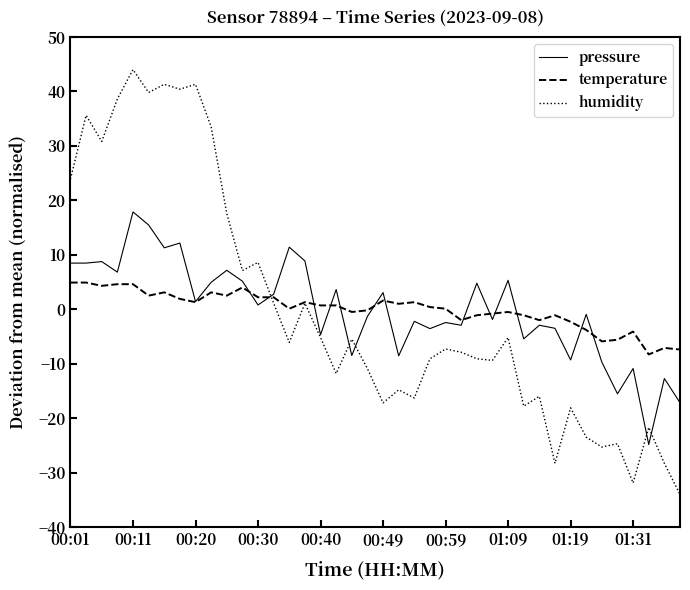

What is the maximum value for temperature?

4.9